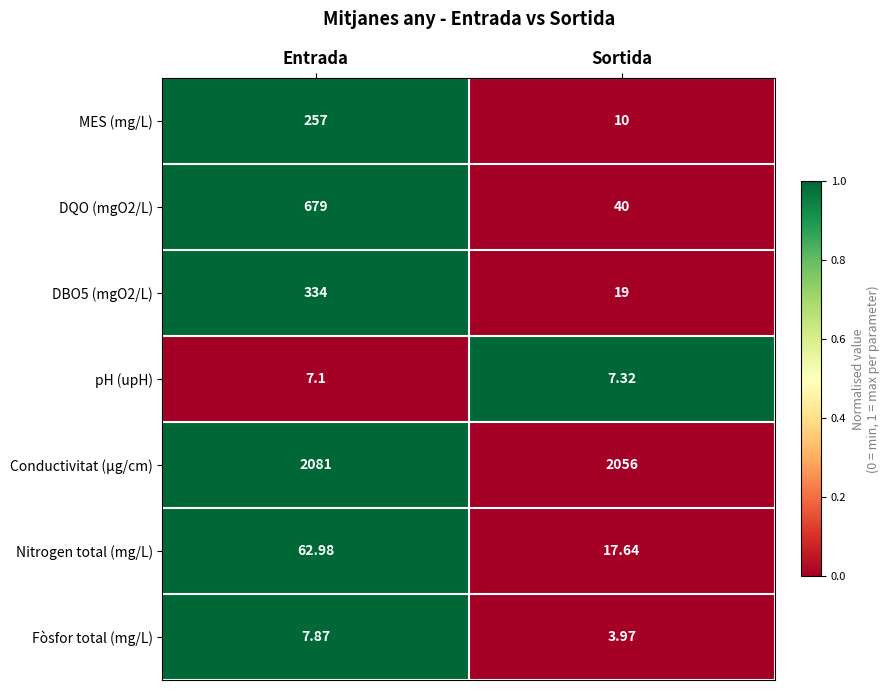

At which category does the chart reach its peak across all series?

Entrada